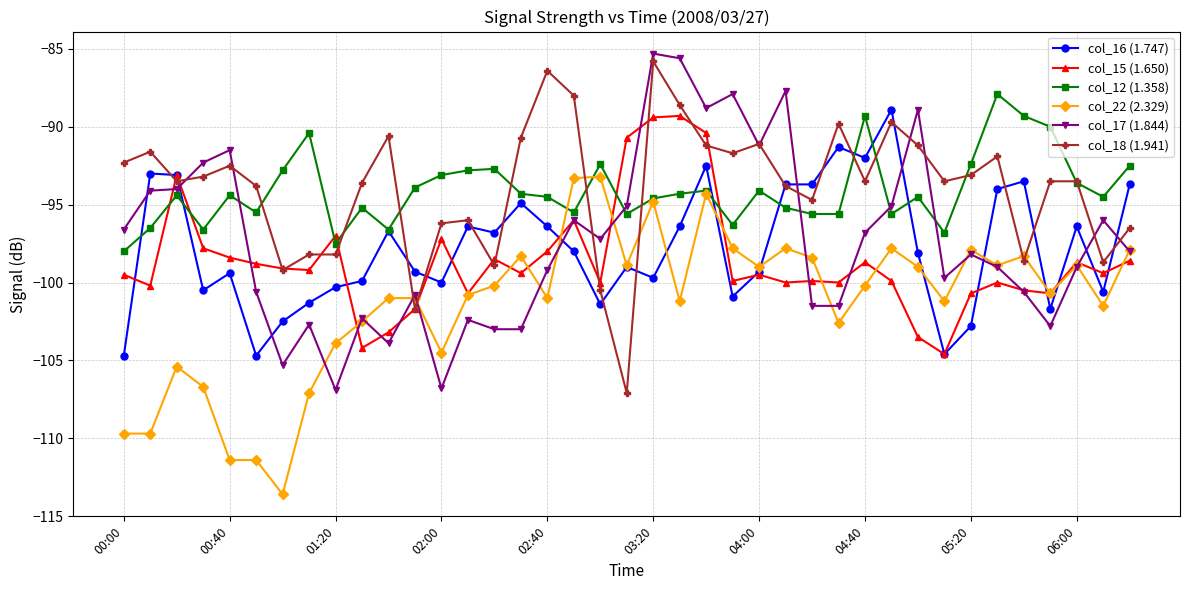

True or false: col_16 (1.747) has more than 2 points higher than both neighbors.

True